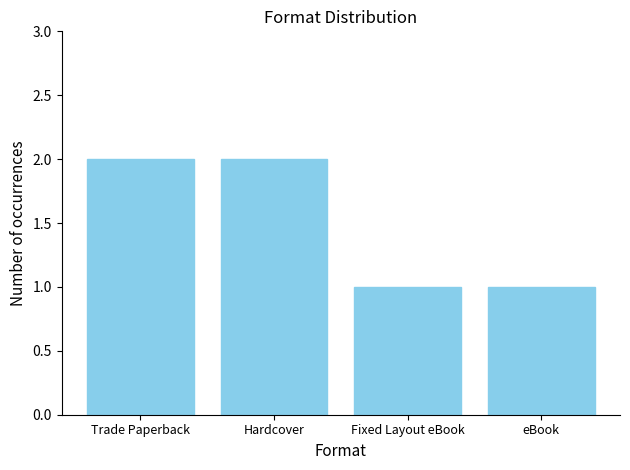

Count the values in the range 1 to 2.

4